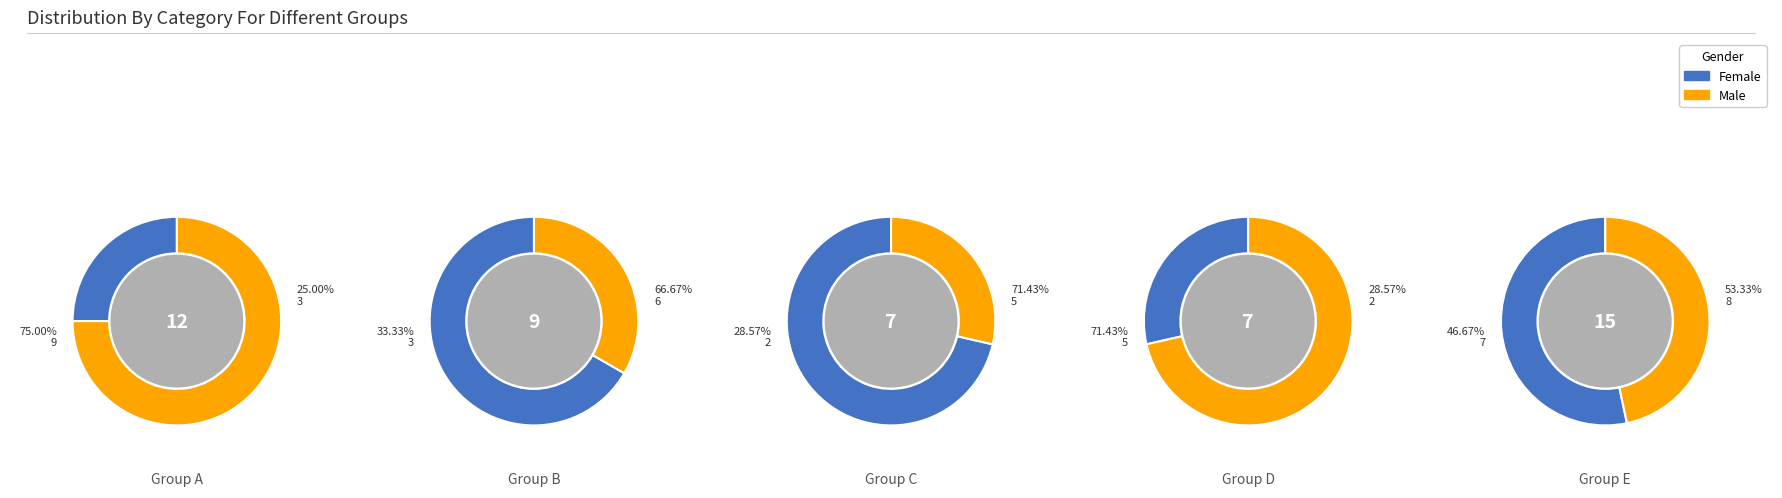

True or false: 2 accounts for 16% of the total.

False